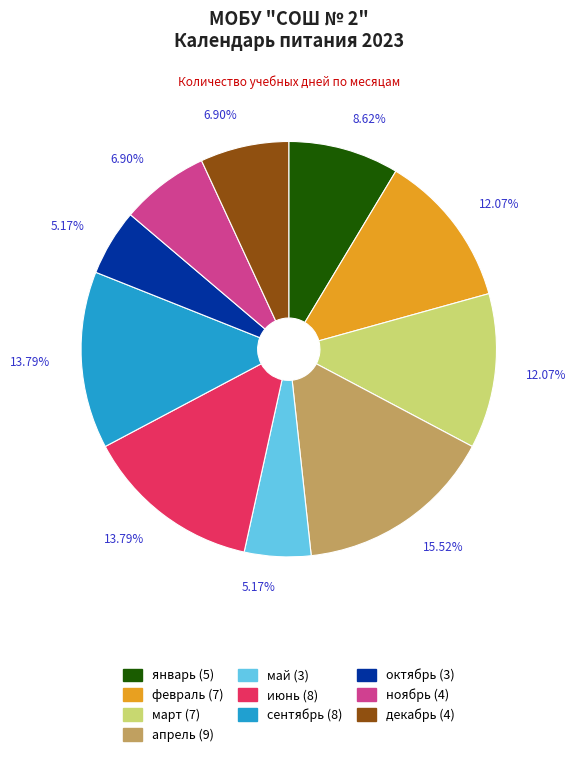

How many slices are in this pie chart?

10